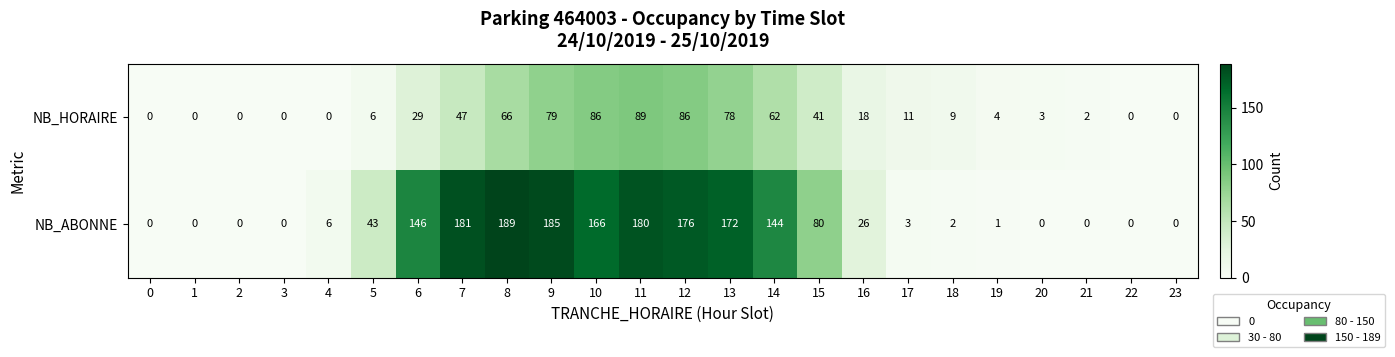

How many data points in NB_HORAIRE are less than 11?

12